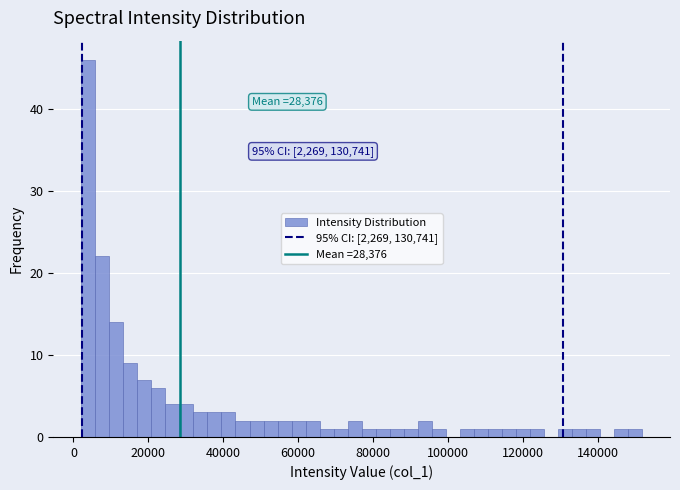

Read against the x-axis, roughly where is the centre of the tallest bar?

4000